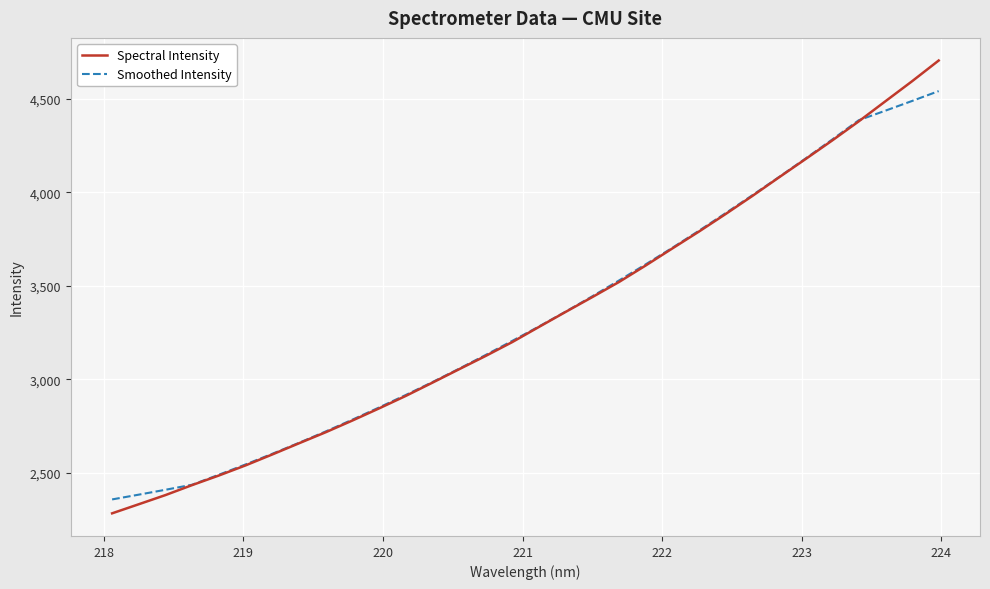

What is the greatest value displayed?

4705.6